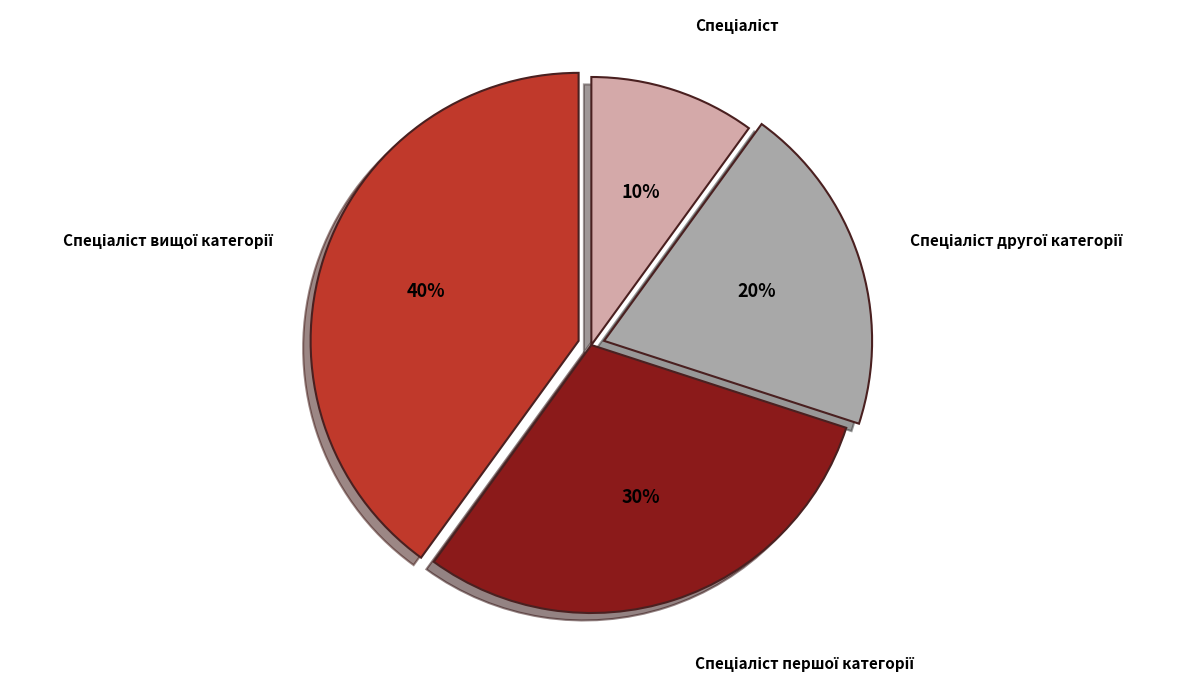

To the nearest percent, what is the average slice percentage?

25%